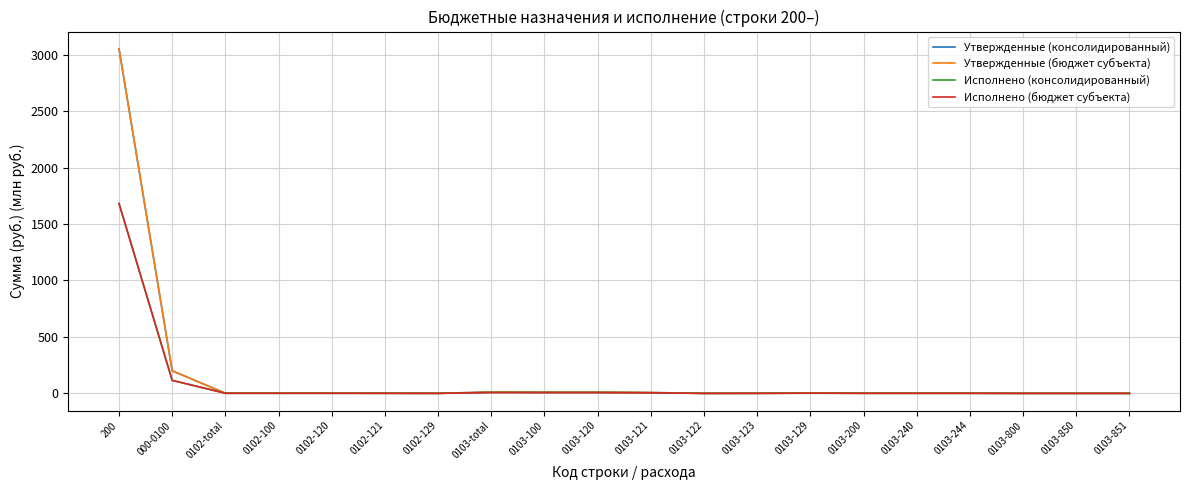

Between 0103-120 and 0103-129, which series saw the biggest shift?

Утвержденные (консолидированный)